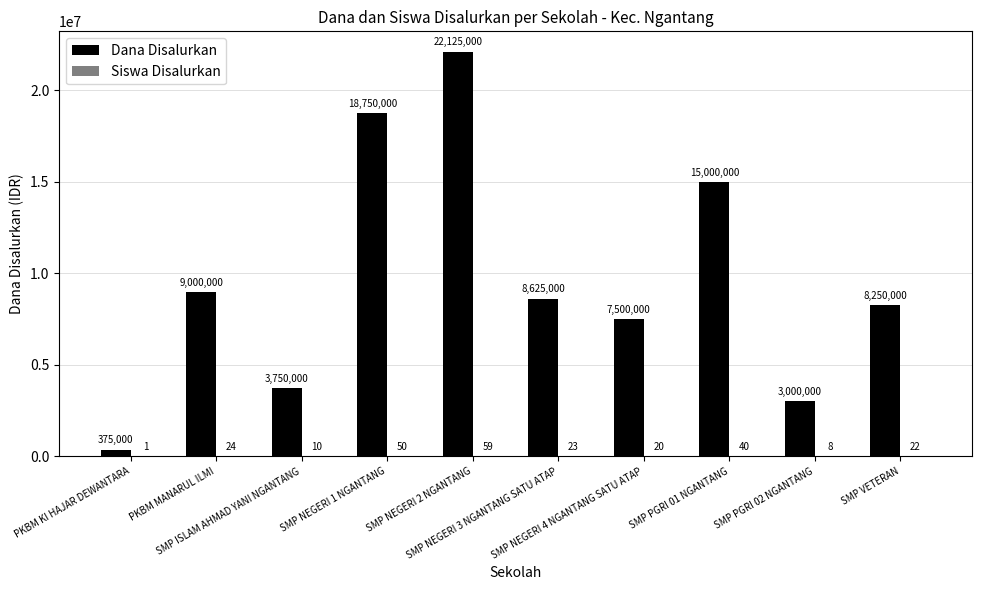

What is the greatest value displayed?

22125000